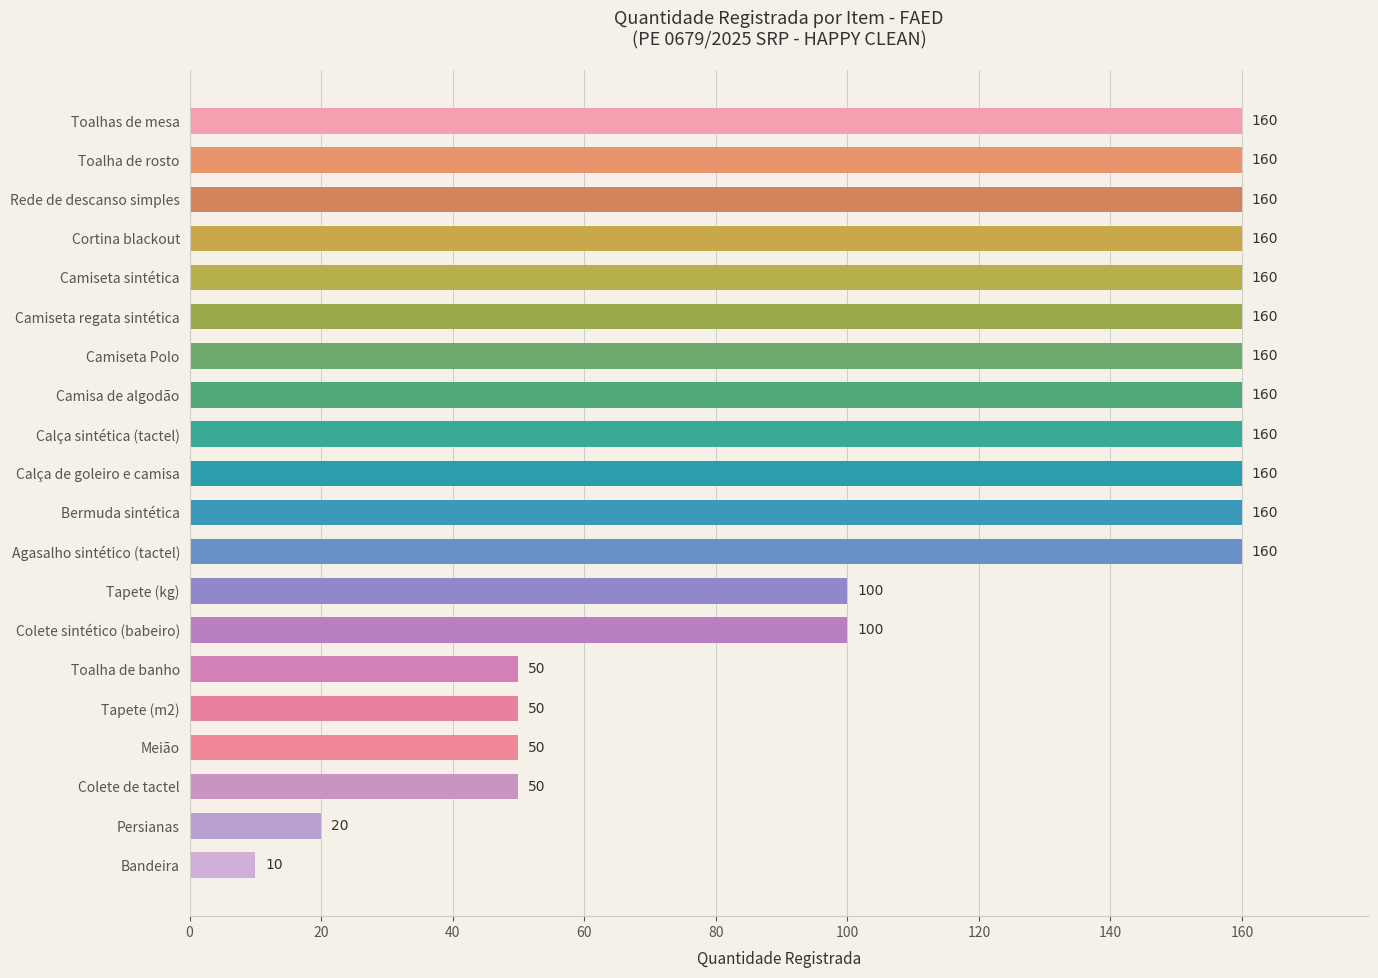

Approximately how many times larger is the value at Camiseta Polo compared to Camiseta regata sintética?

1.0